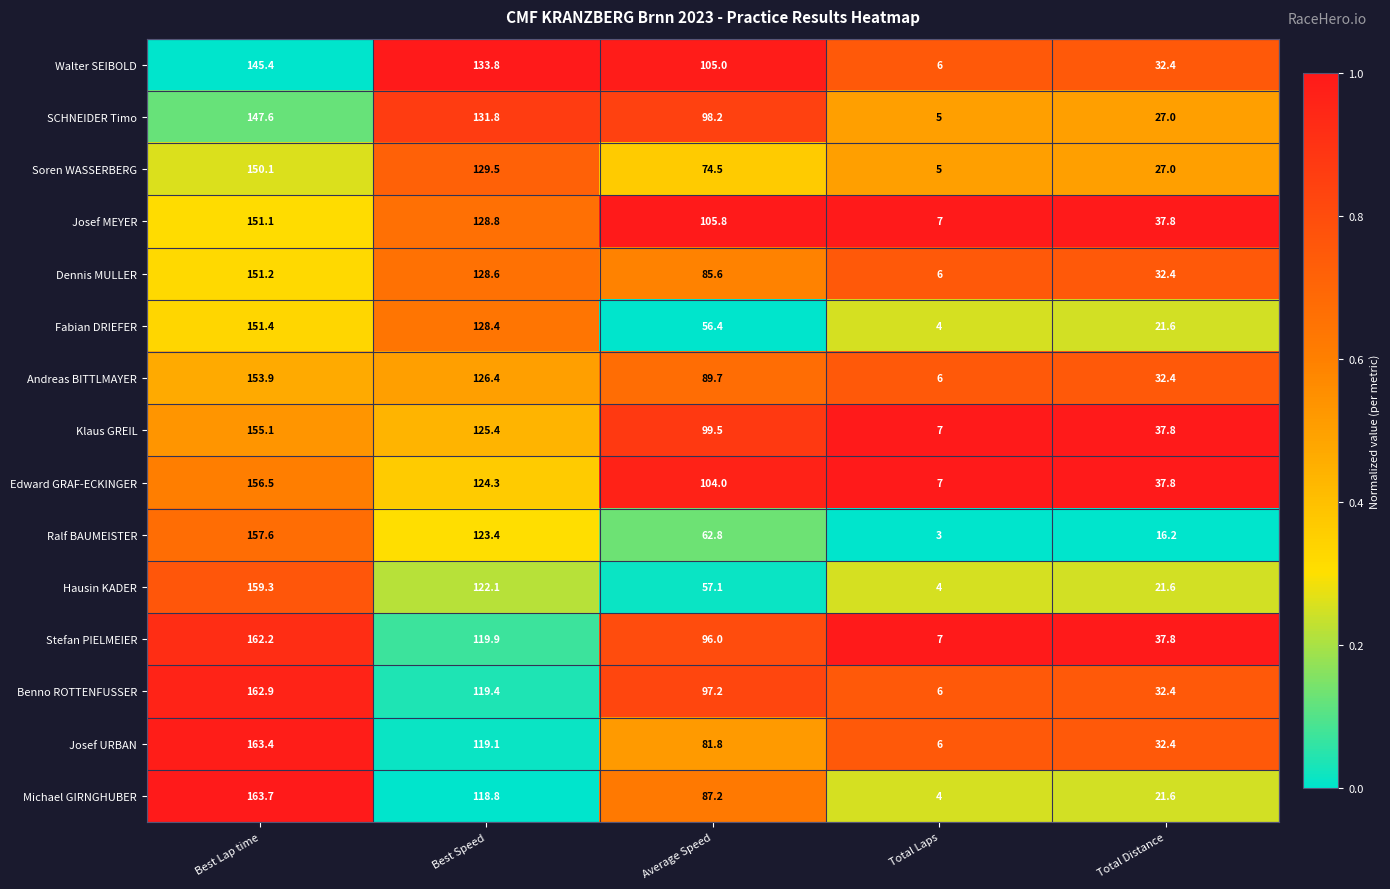

What is the maximum value shown in the chart?

163.7